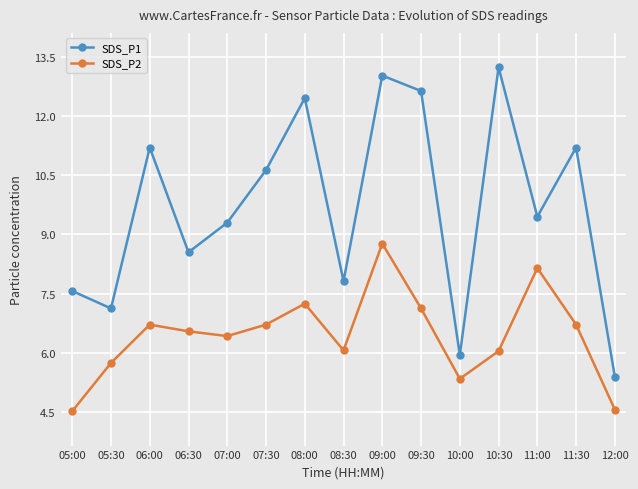

List the series in order of their peak value, lowest first.

SDS_P2, SDS_P1